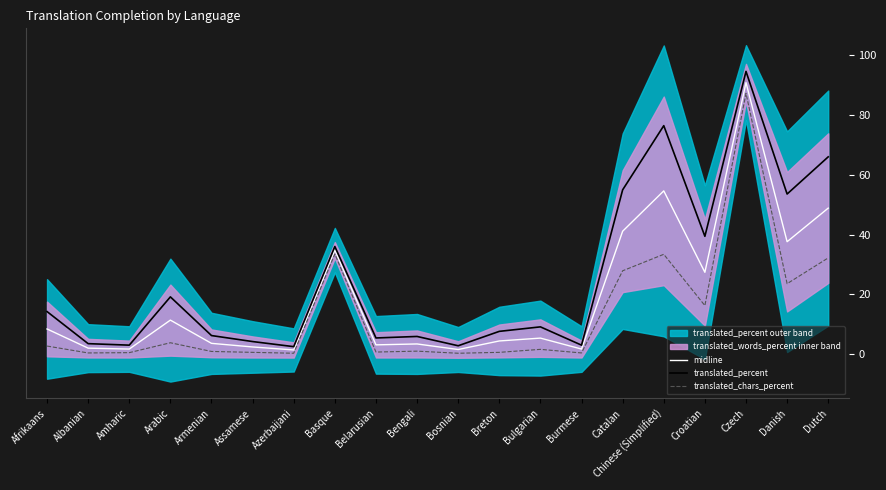

Reading left to right, what are all the values shown in this chart?

midline: 8.5	2.1	1.8	11.4	3.7	2.5	1.5	34.8	3.2	3.5	1.6	4.5	5.4	1.8	41.1	54.5	27.4	90.7	37.6	48.8
translated_percent: 14.3	3.6	3.1	19.2	6.3	4.3	2.6	36.0	5.5	6.0	2.9	7.7	9.2	3.1	54.9	76.3	39.4	94.4	53.5	65.9
translated_chars_percent: 2.8	0.5	0.6	3.9	1.0	0.7	0.4	33.5	0.8	1.1	0.4	0.7	1.7	0.5	27.9	33.4	16.3	87.1	23.6	32.2